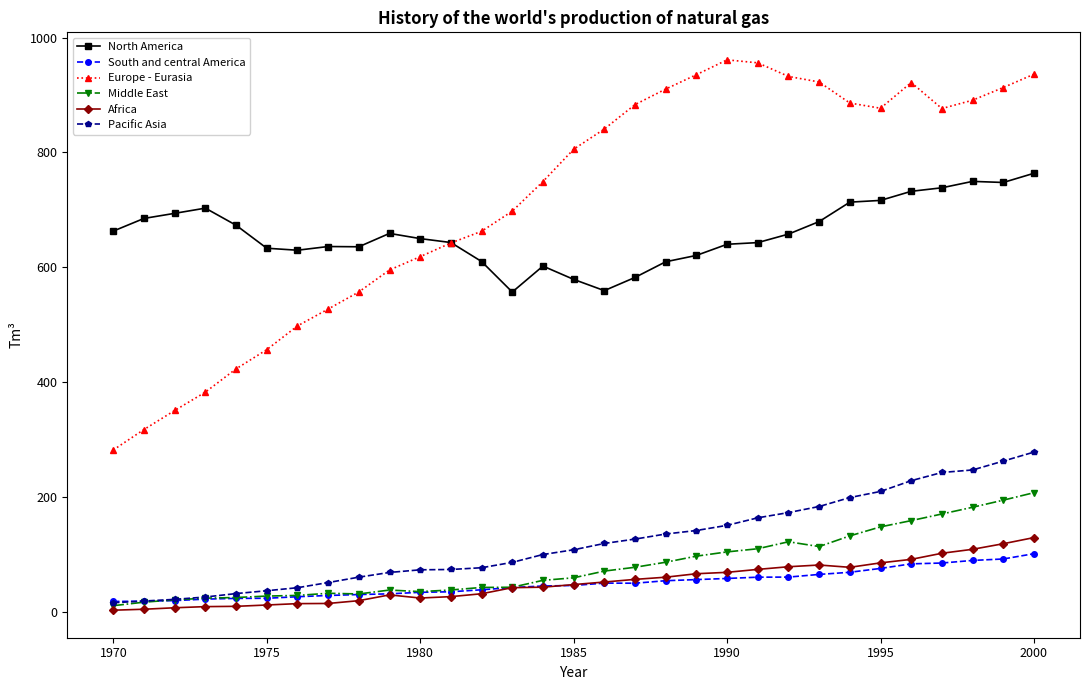

True or false: Africa has more than 1 points higher than both neighbors.

True